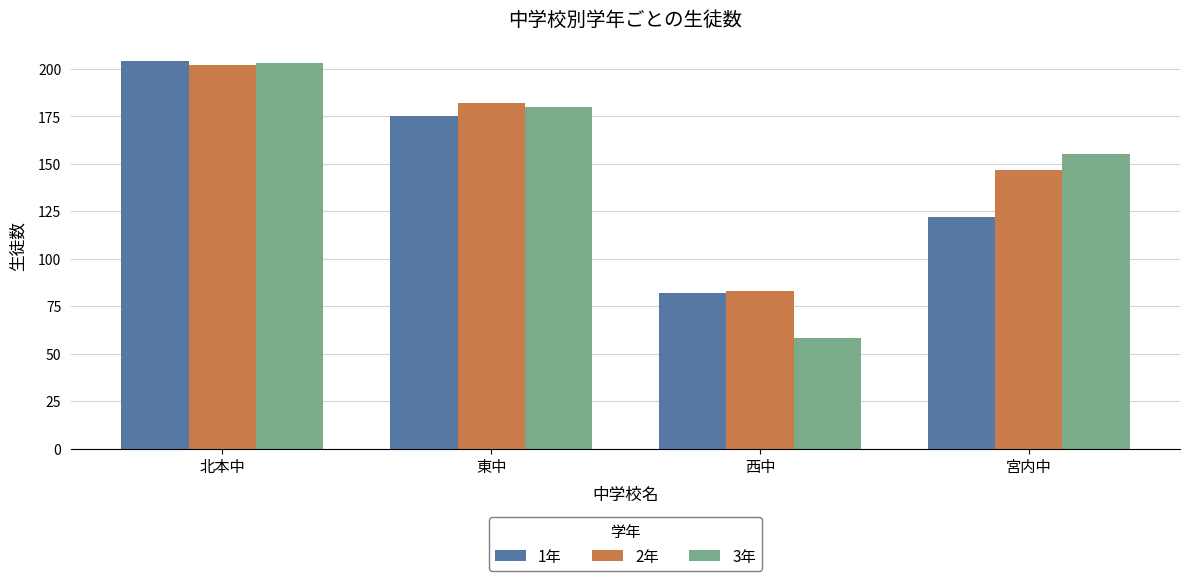

At which label does 1年 reach its minimum?

西中